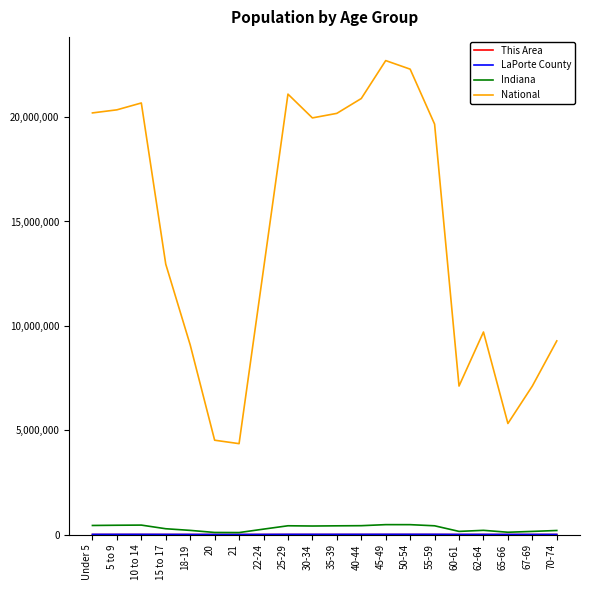

What is the greatest value displayed?

22708591